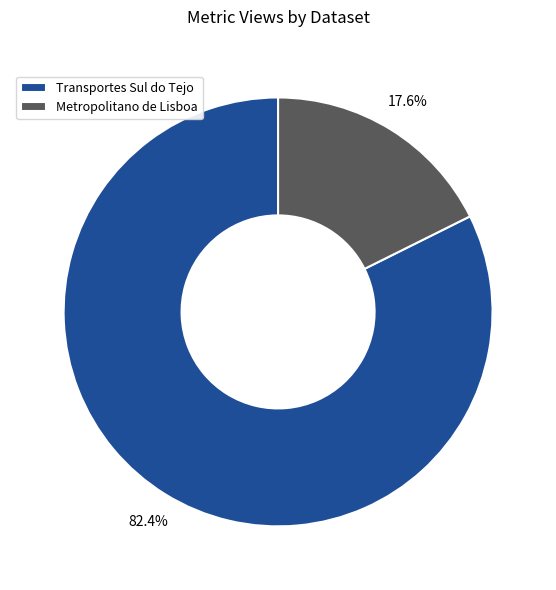

What percentage is the Metropolitano de Lisboa slice, to the nearest percent?

18%